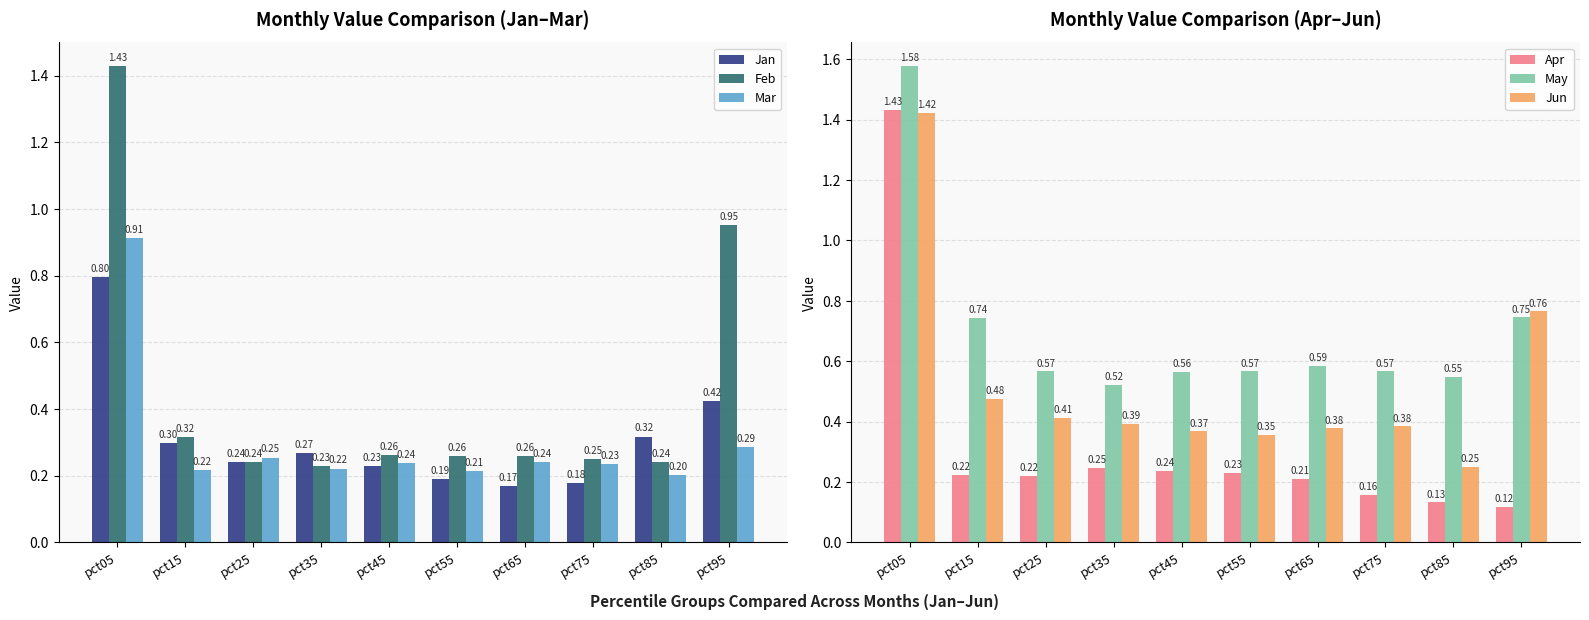

Is the value of Jun at pct25 greater than the value of Feb at pct65?

Yes